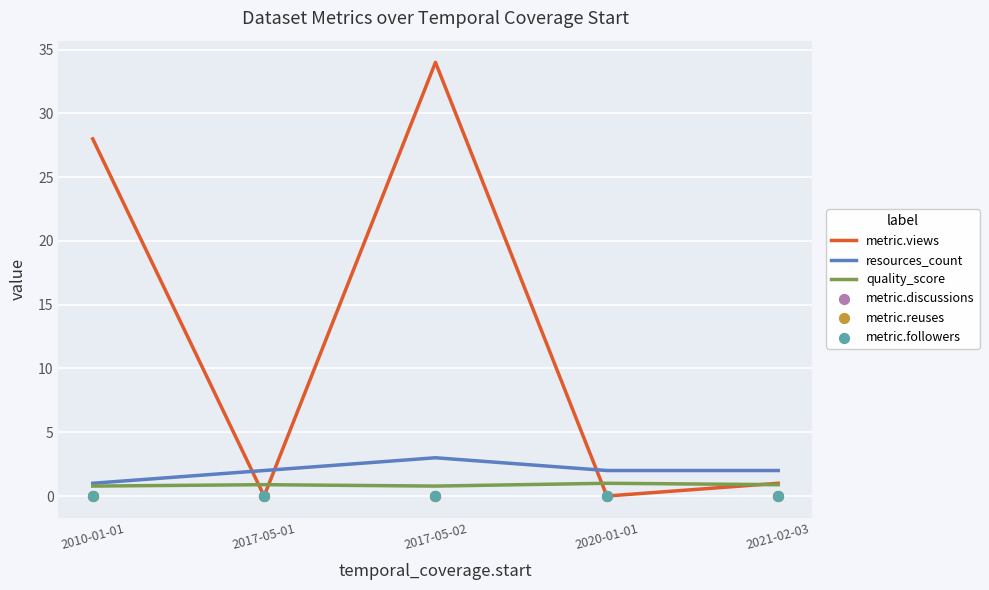

Which series reaches the maximum Y coordinate?

metric.views